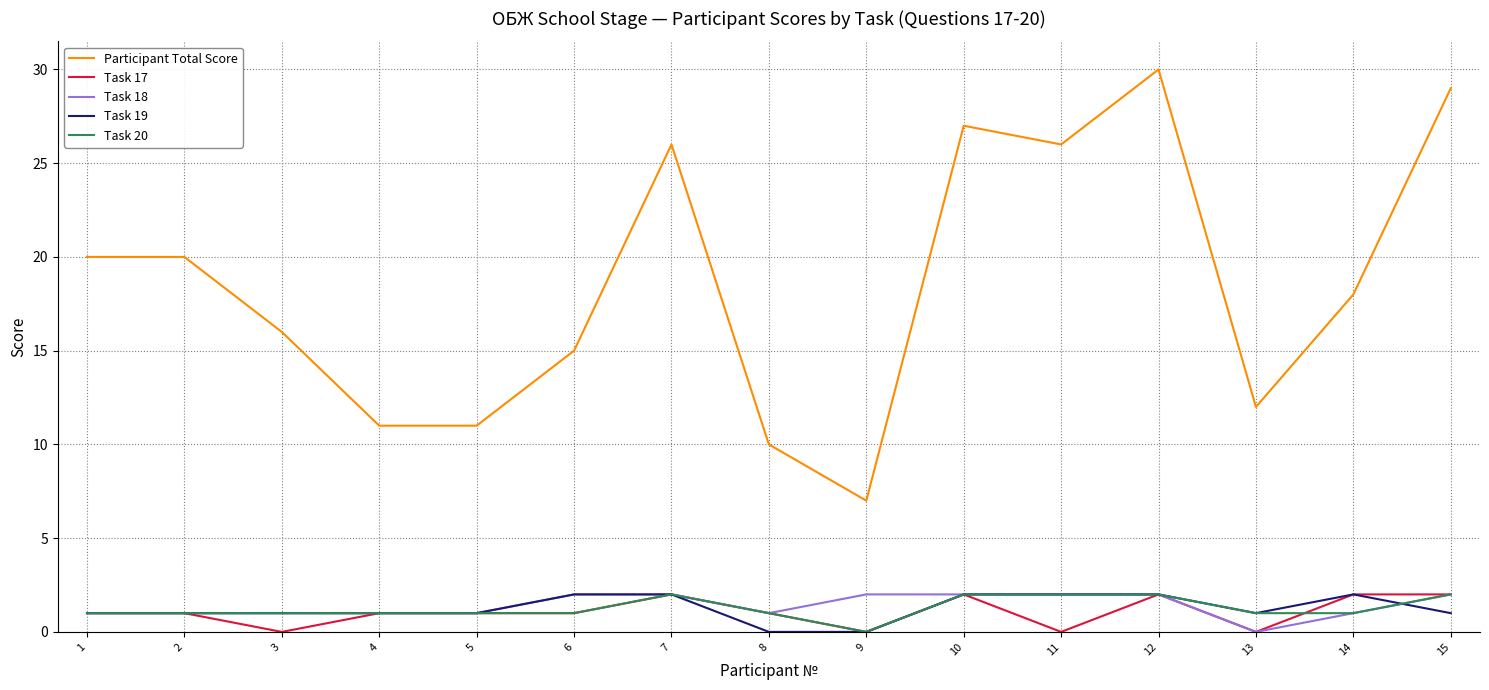

What is the highest value of the Task 17 series?

2